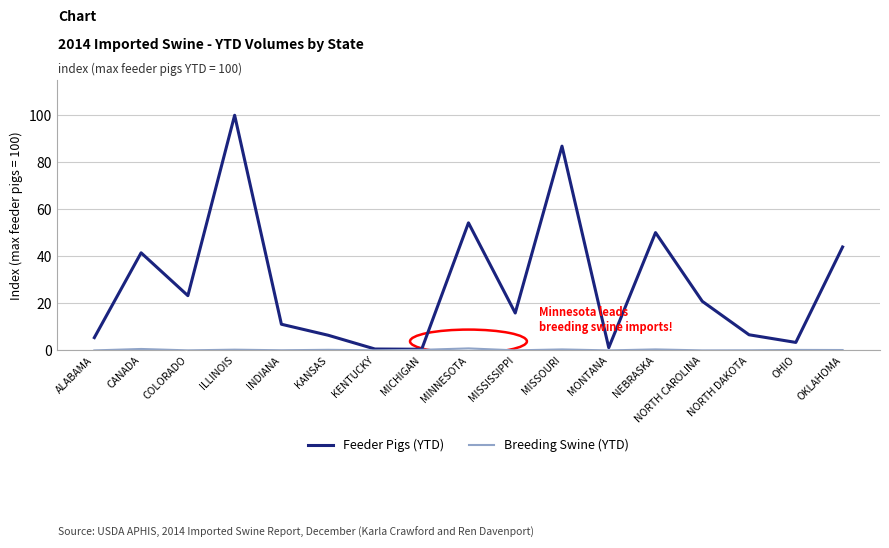

Which series has the largest range (max minus min)?

Feeder Pigs (YTD)